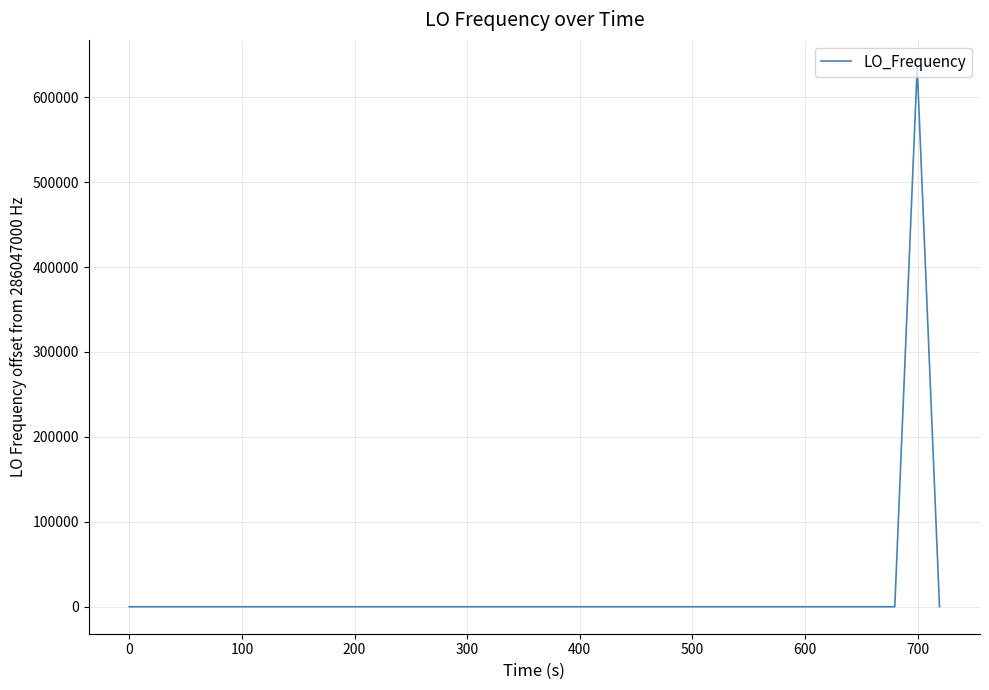

What is the difference between the maximum and minimum values?

635707.3